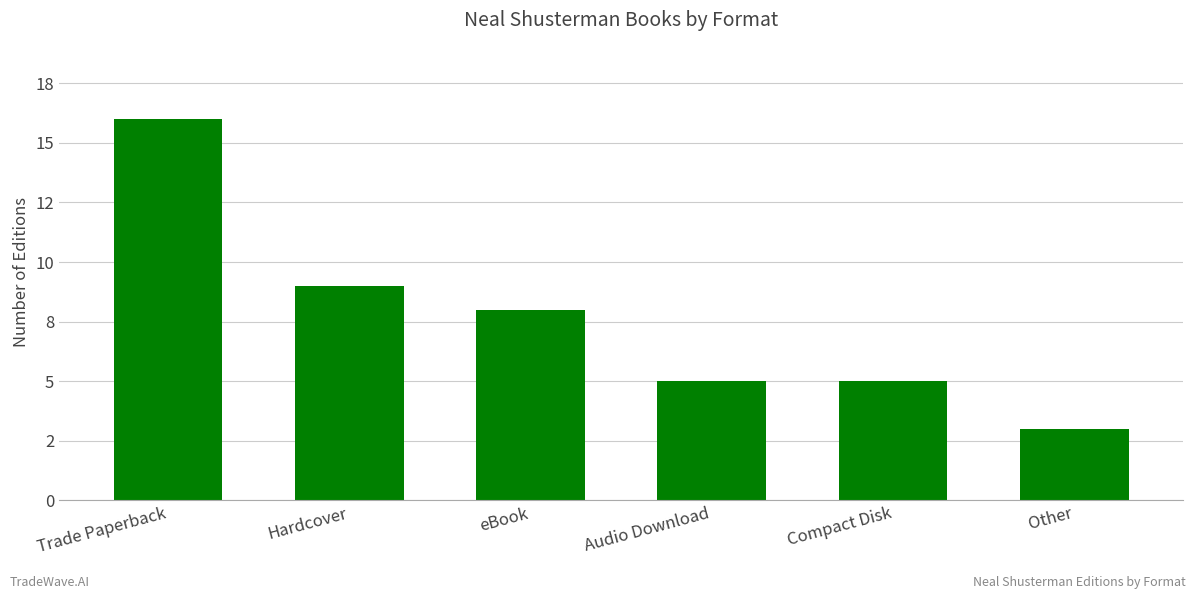

Which has a higher value, Compact Disk or eBook?

eBook